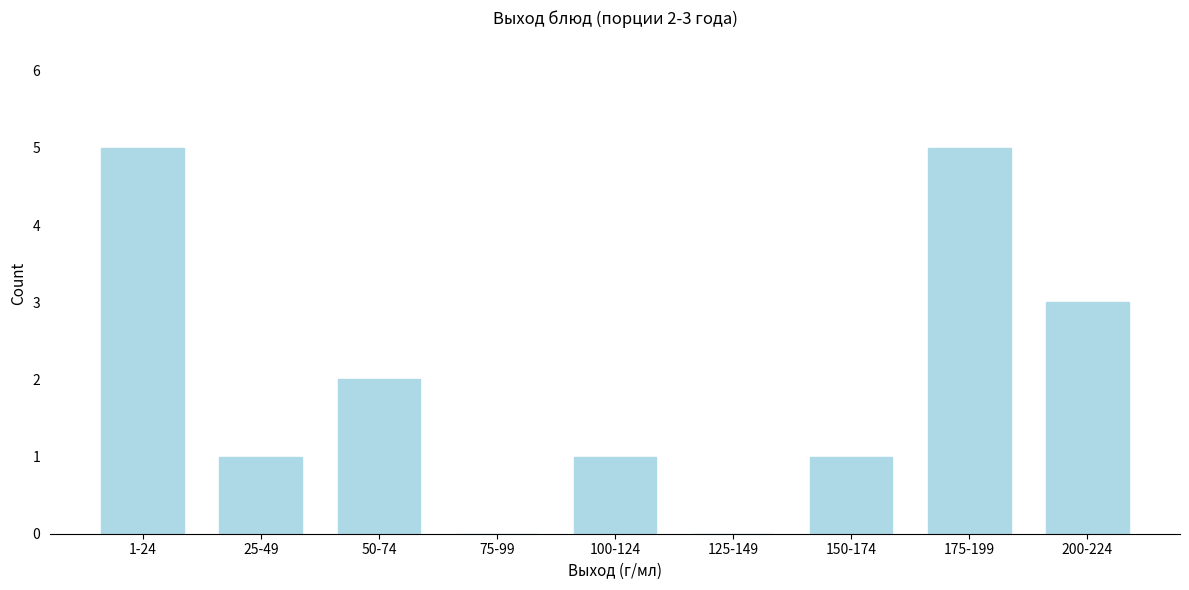

Reading left to right, what are all the values shown in this chart?

1-24=5	25-49=1	50-74=2	75-99=0	100-124=1	125-149=0	150-174=1	175-199=5	200-224=3